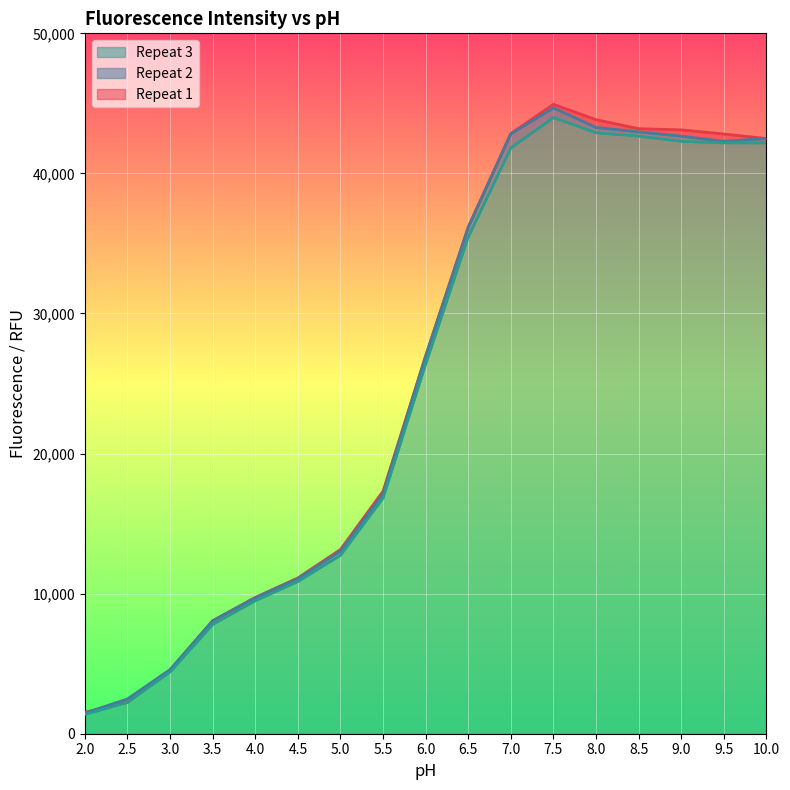

What position from the right is 5.5?

10